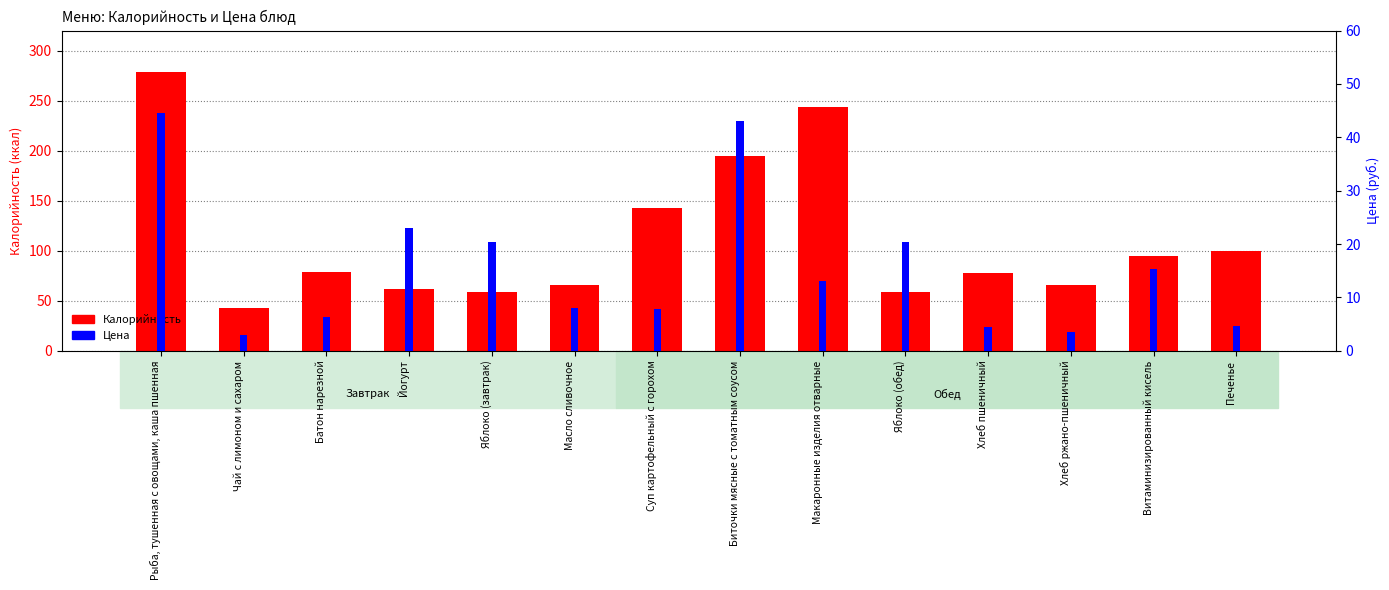

True or false: Калорийность has a value of 99.4 at Печенье.

True